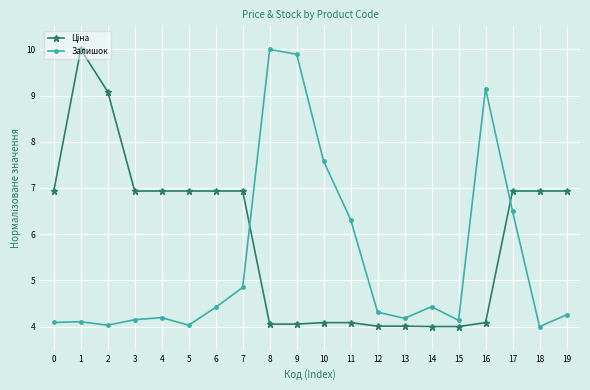

What is the total value across all series at 13?

8.2